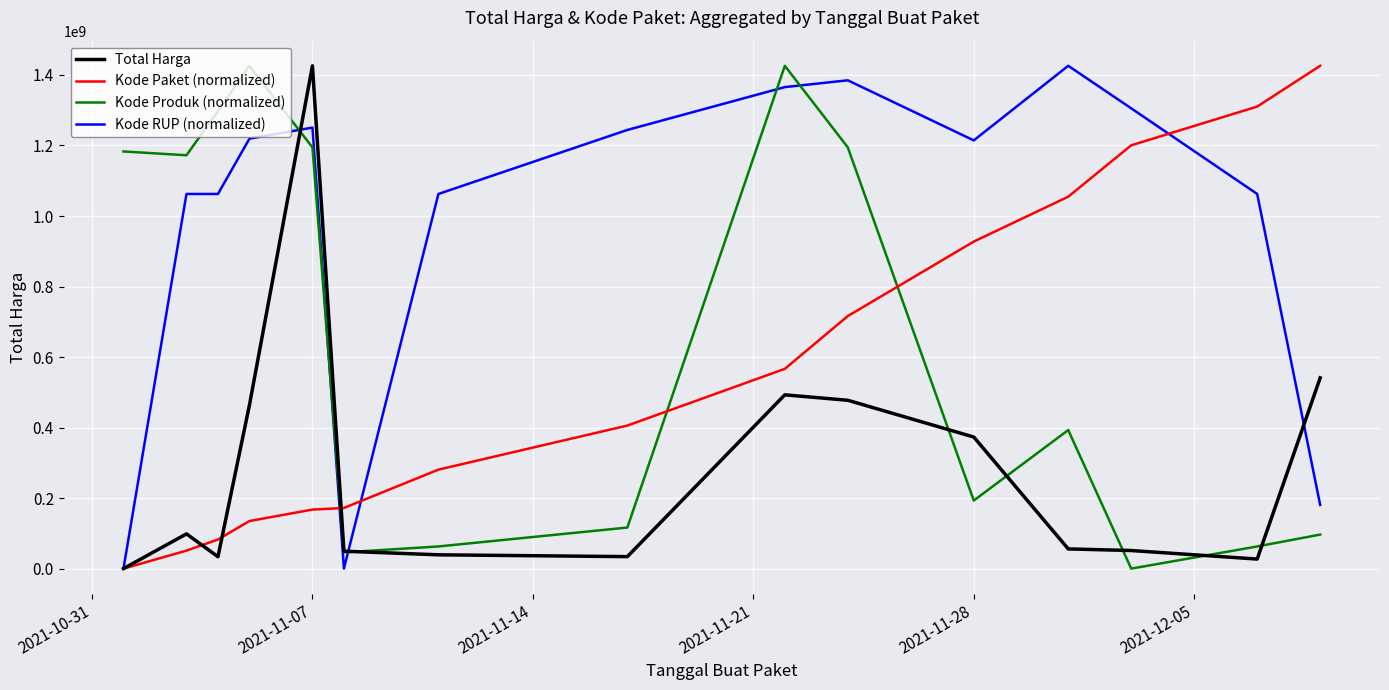

Which series has the largest total across all categories?

Kode RUP (normalized)